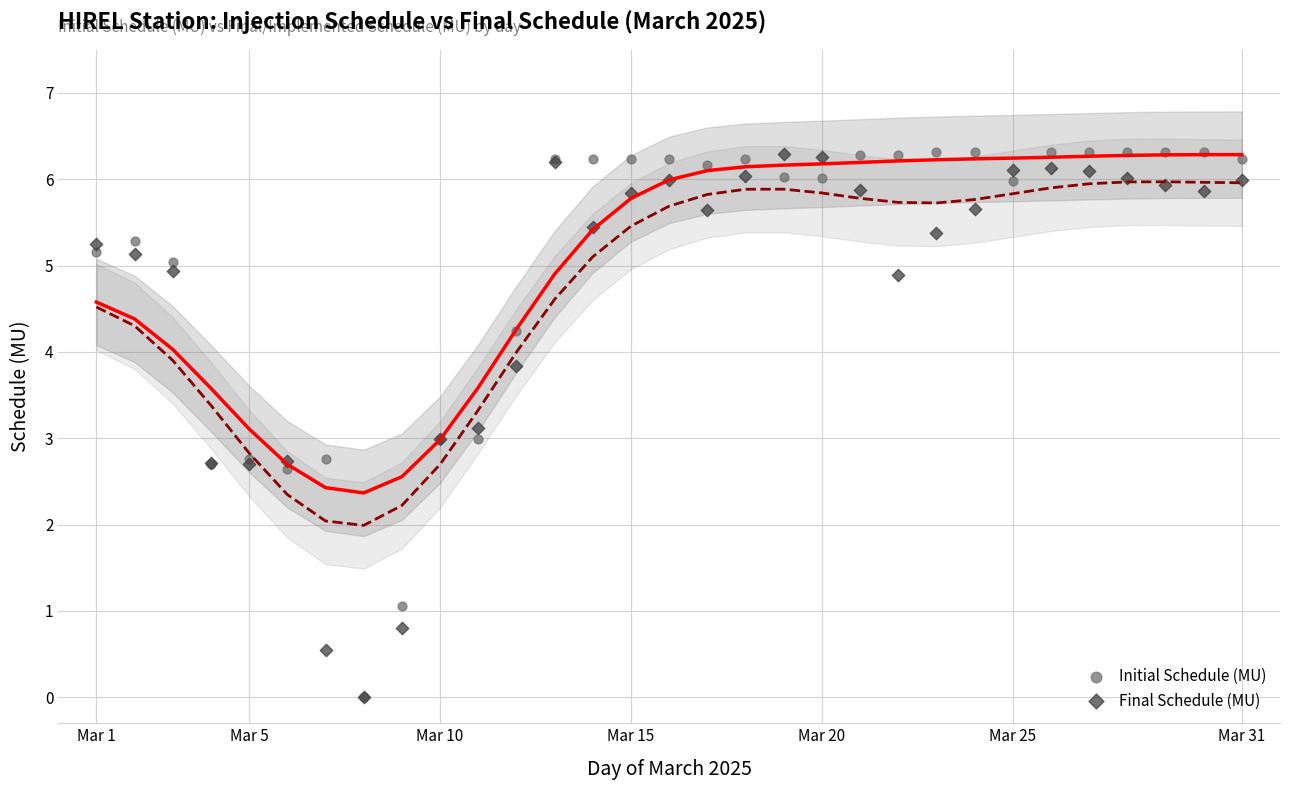

What are all the series names shown in the legend?

Initial Schedule (MU), Final Schedule (MU)